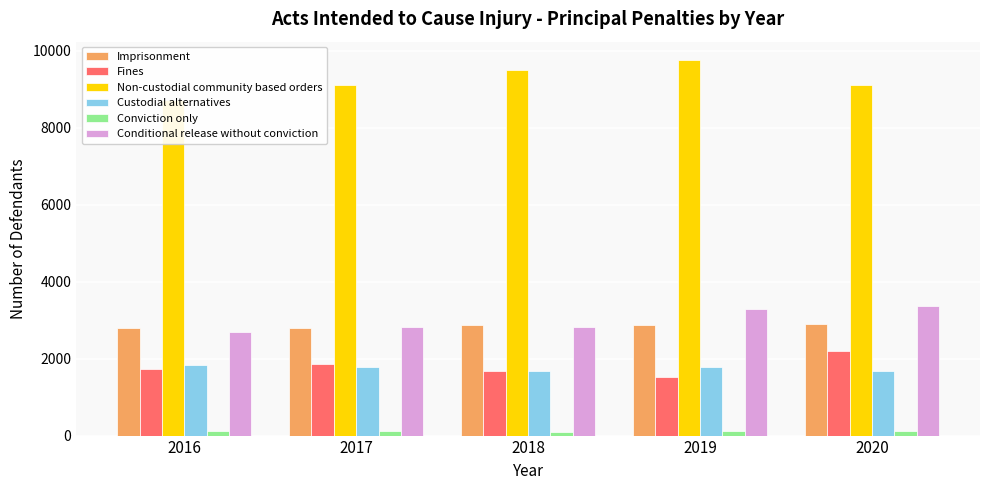

List the labels in order of Non-custodial community based orders value, smallest first.

2016, 2020, 2017, 2018, 2019